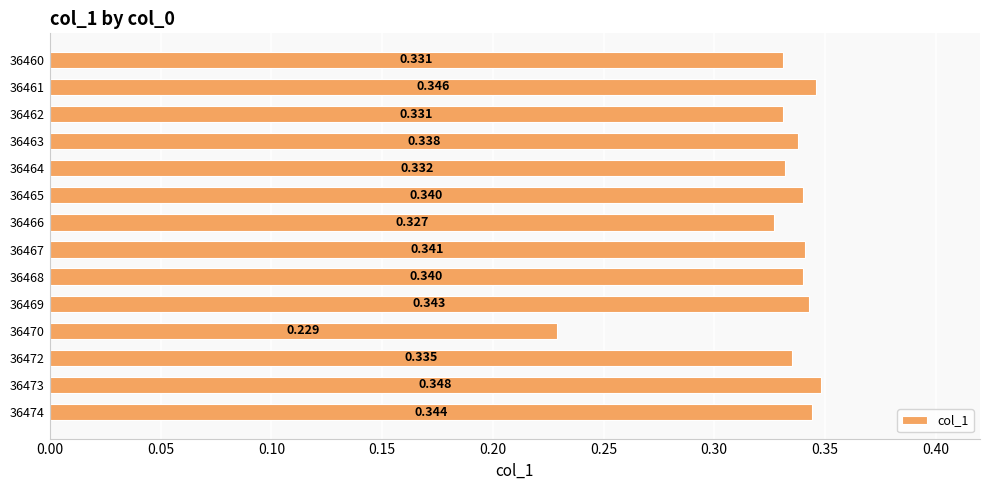

What is the average value?

0.3